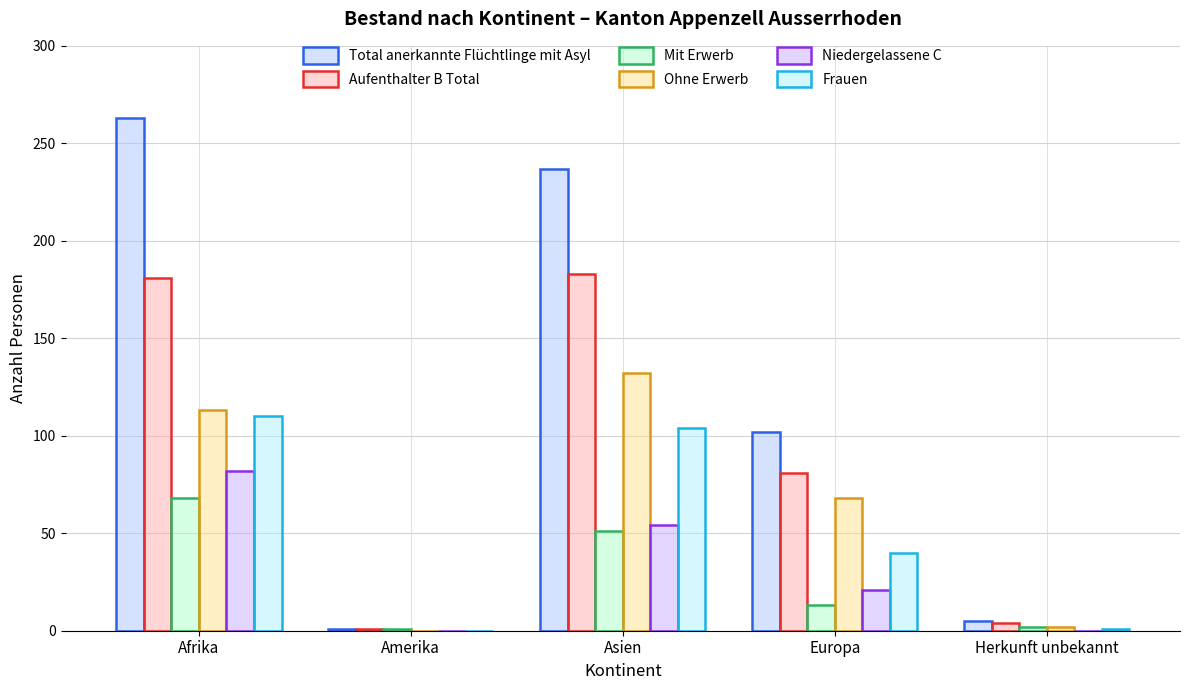

Count the number of categories in the chart.

5